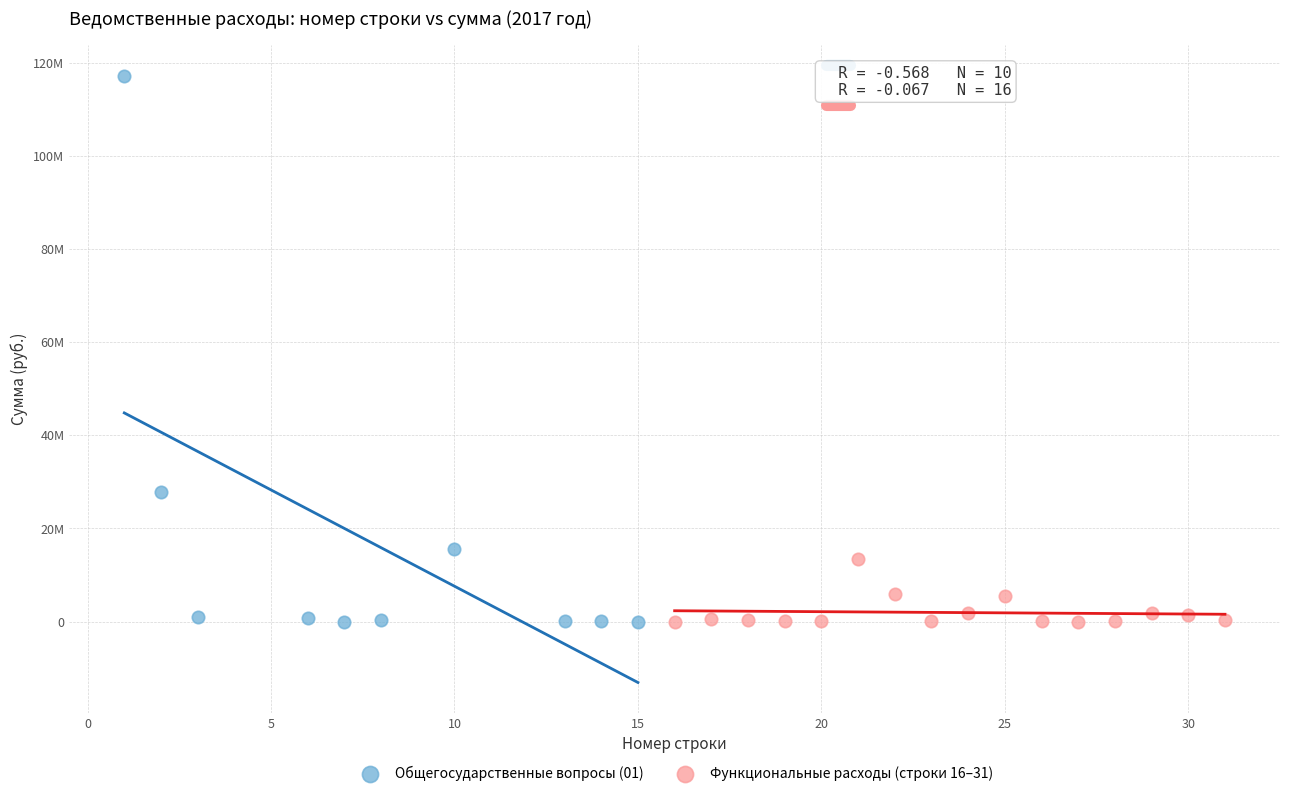

What are all the series names shown in the legend?

Общегосударственные вопросы (01), Функциональные расходы (строки 16–31)